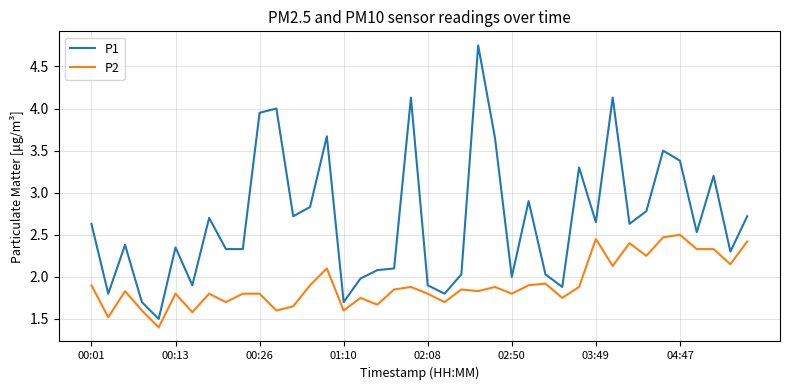

What is the difference between the maximum and minimum values in the P2 series?

1.1